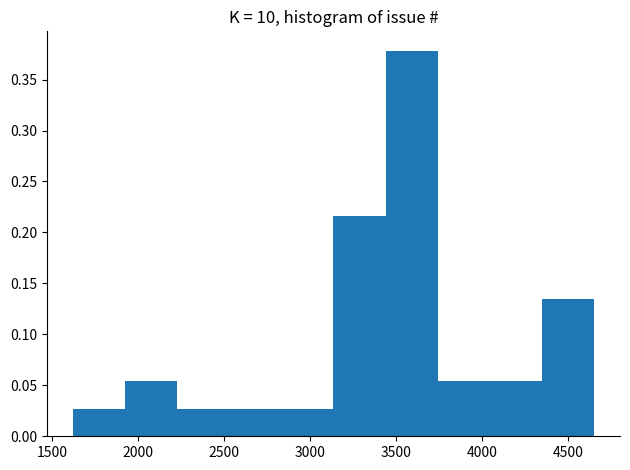

Over which range of the x-axis is the bar tallest?

3450 to 3750